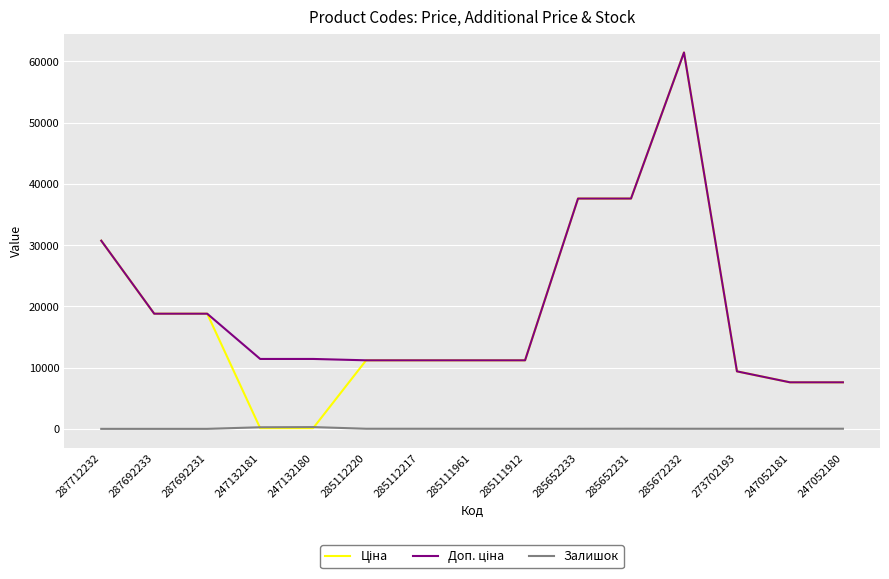

What is the average value of the Залишок series?

48.5